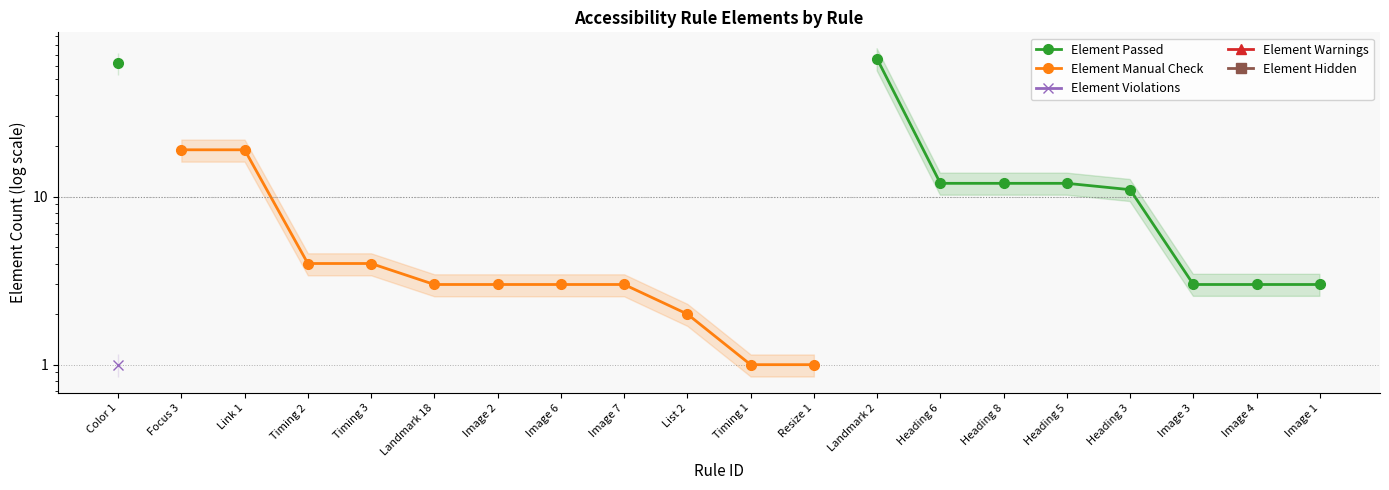

At which label does Element Passed reach its peak?

Landmark 2